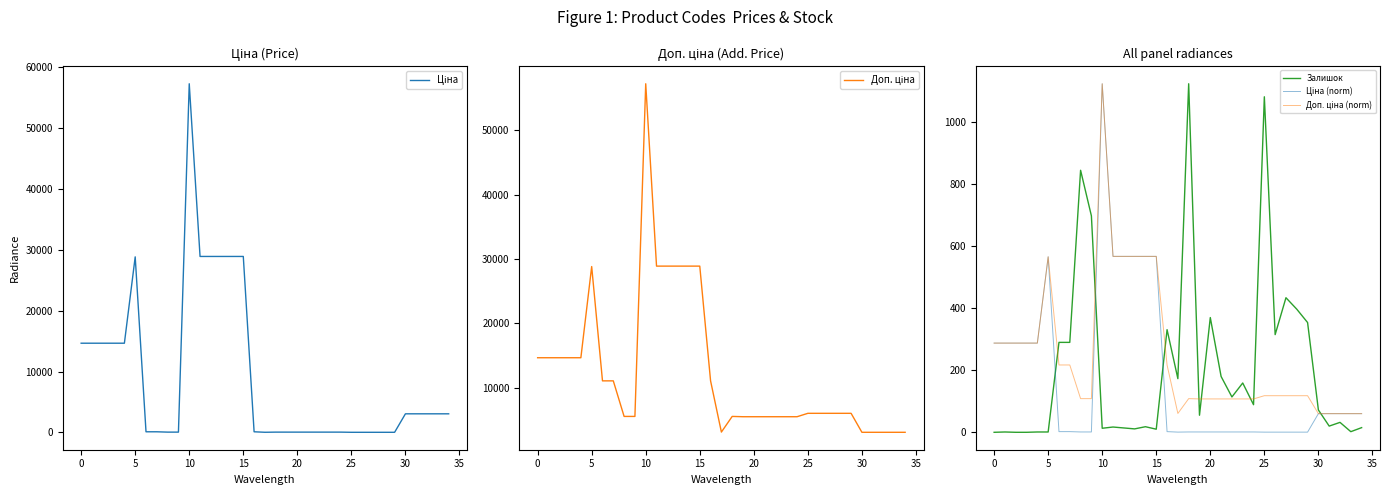

At which category is the sum across all series the highest?

10